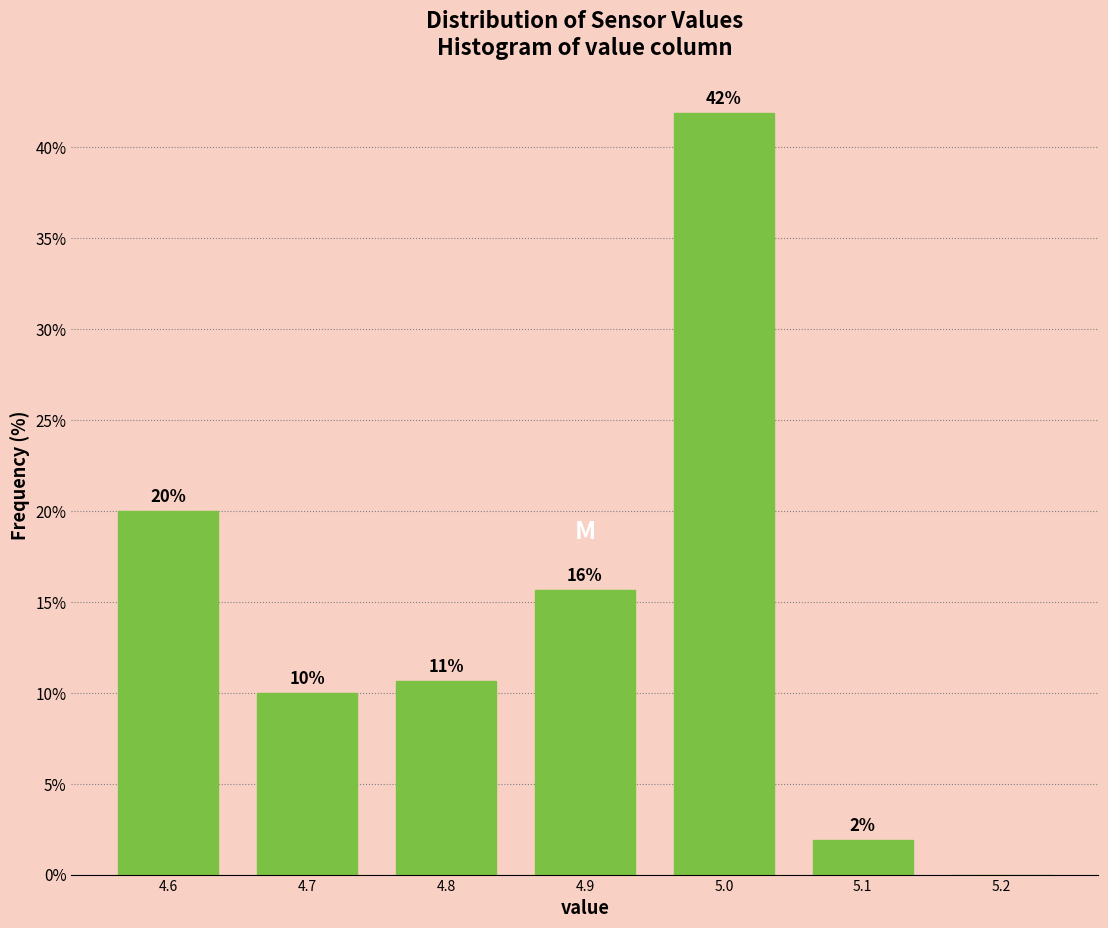

Which range on the x-axis has the tallest bar?

4.95 to 5.05